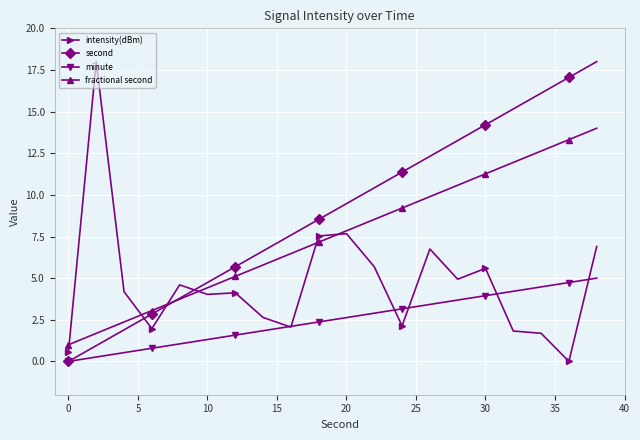

What is the highest value of the minute series?

5.0